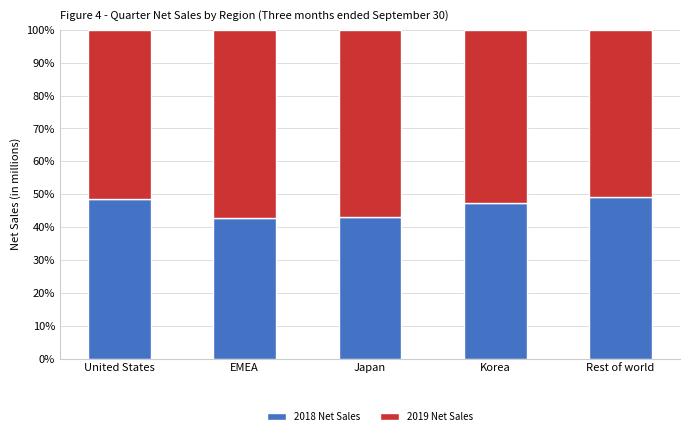

What is the minimum value for 2018 Net Sales?

42.8